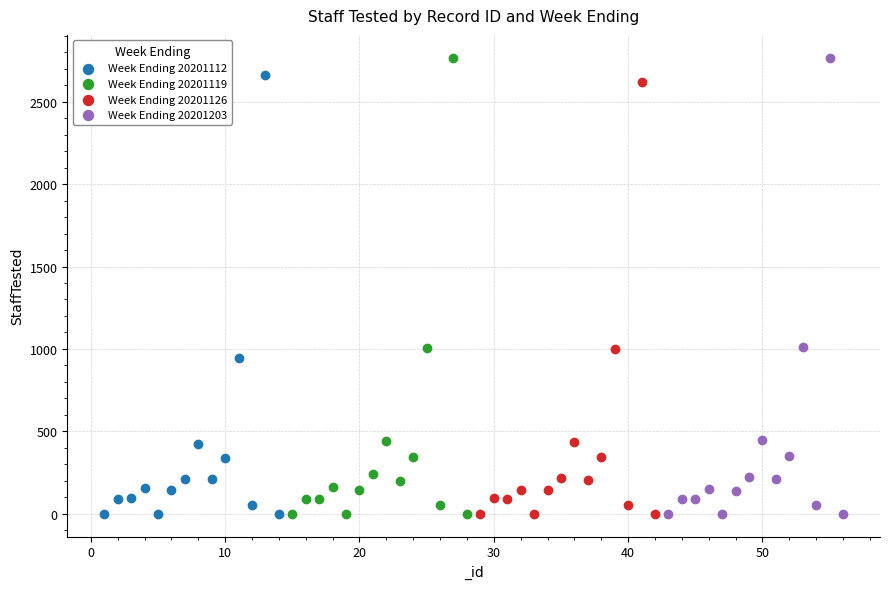

Which series has the largest Y range (max minus min)?

Week Ending 20201119